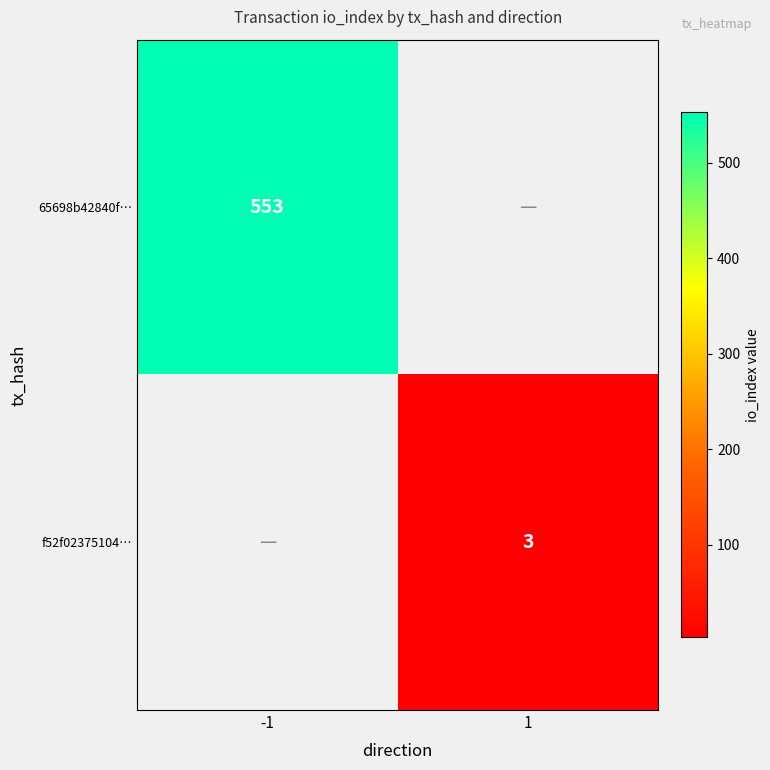

The f52f02375104… series shows 3 at 1. True or false?

True